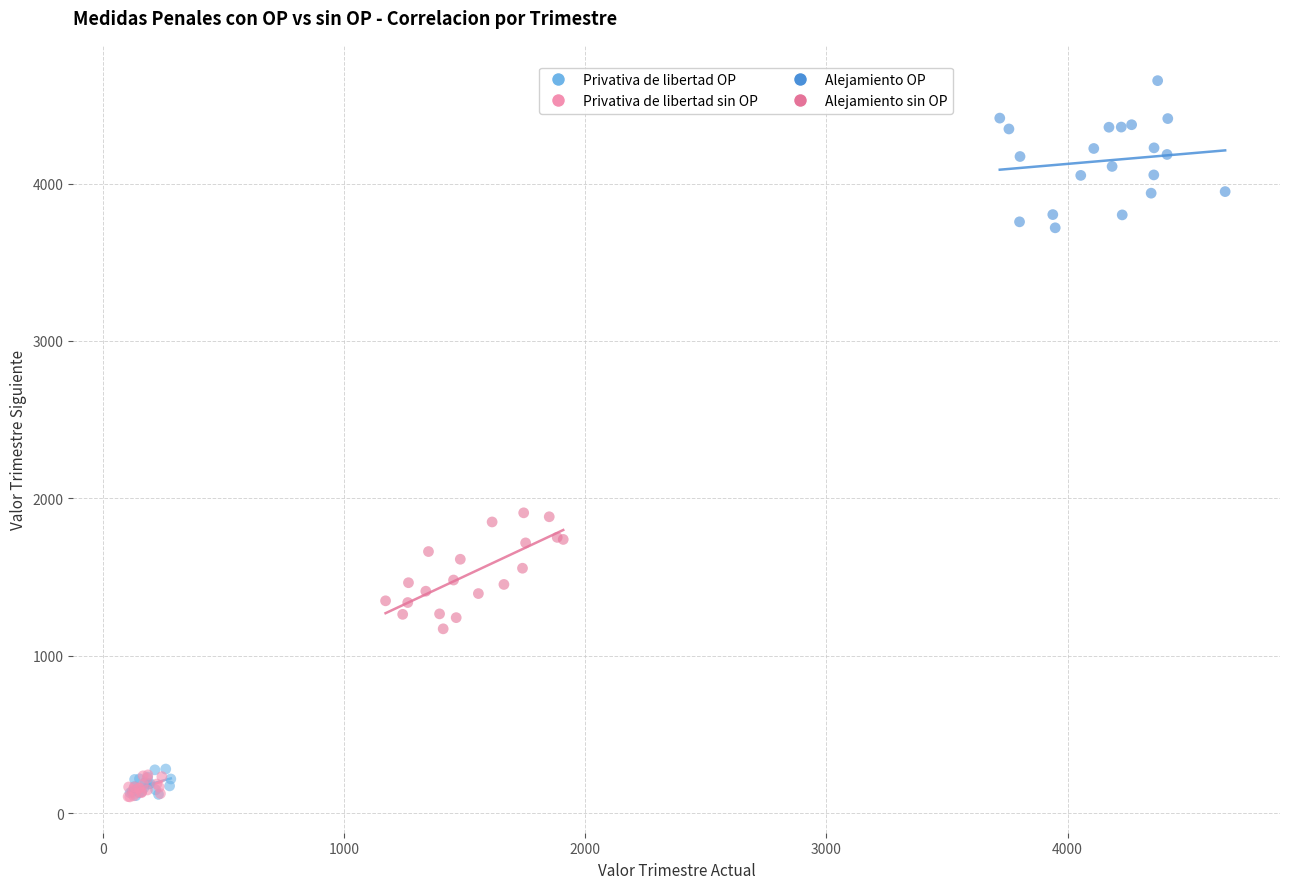

Which series has the widest spread of Y values?

Alejamiento OP